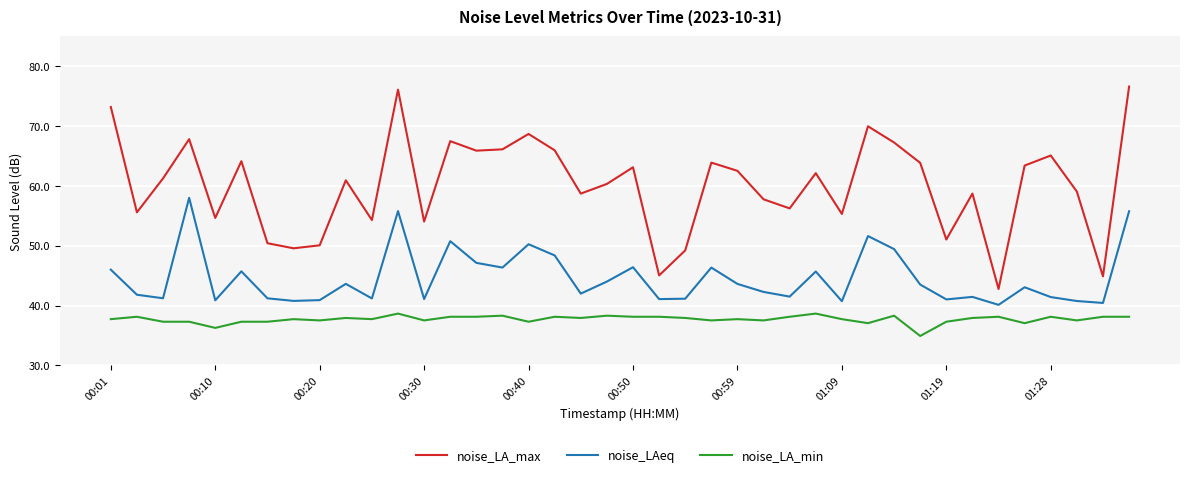

True or false: noise_LA_max and noise_LAeq intersect in this chart.

False